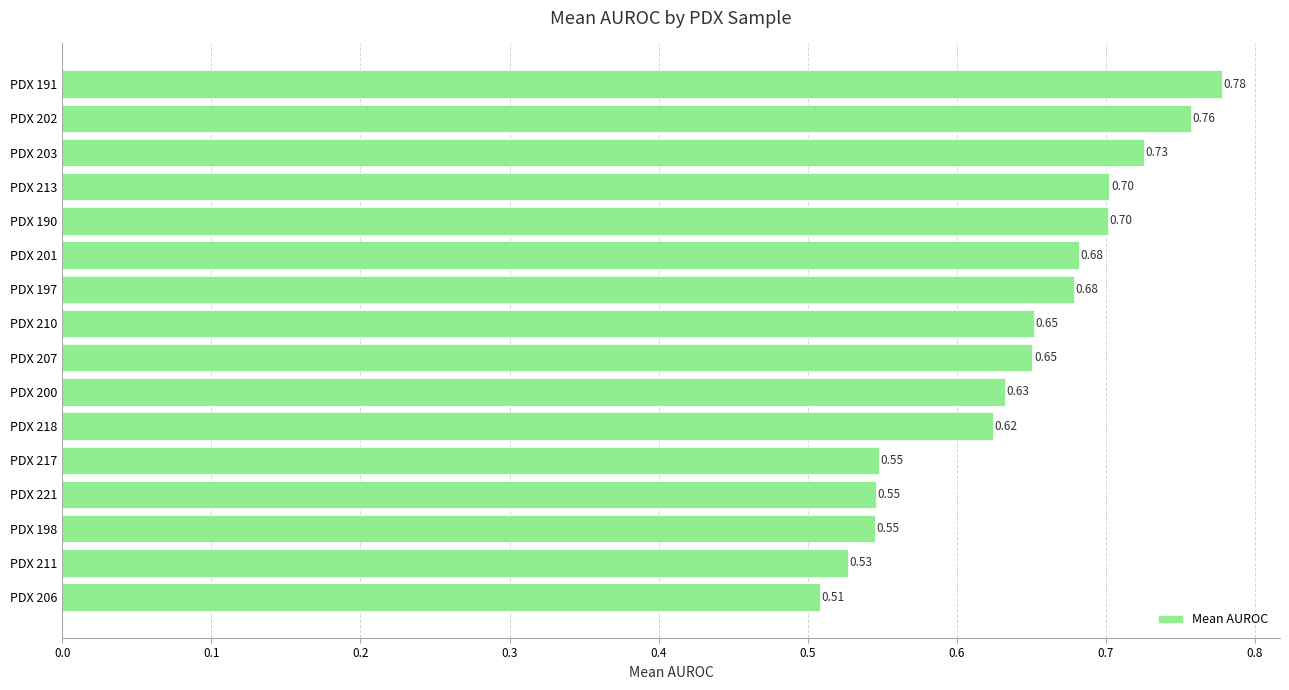

Between PDX 207 and PDX 218, which is larger?

PDX 207